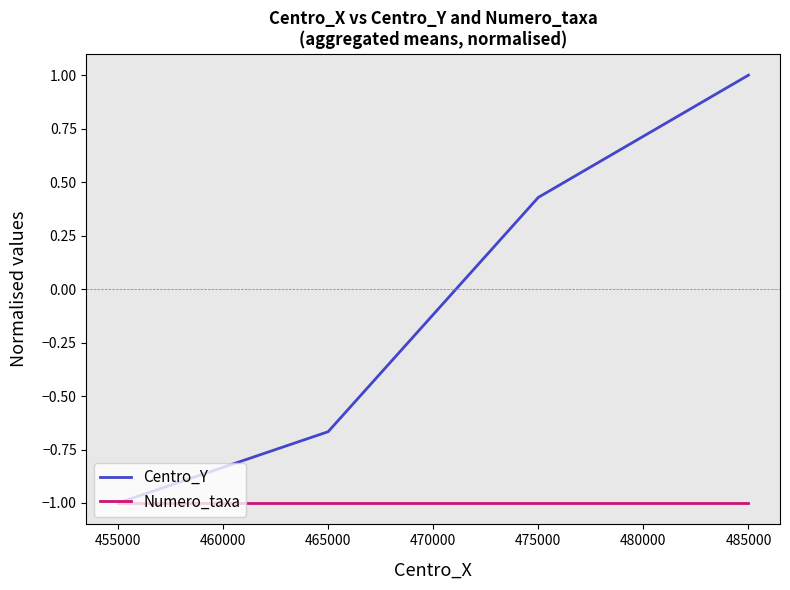

How many series are shown in this chart?

2